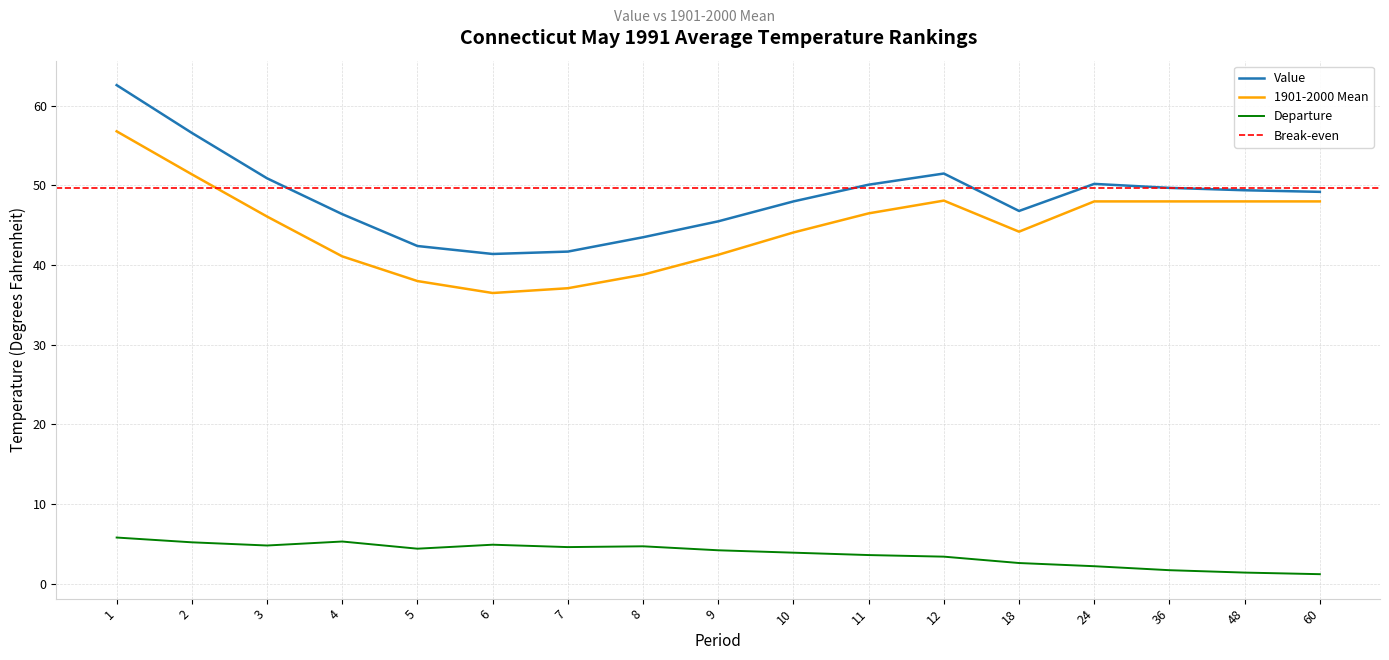

Is the value of 1901-2000 Mean at 8 greater than the value of Value at 4?

No